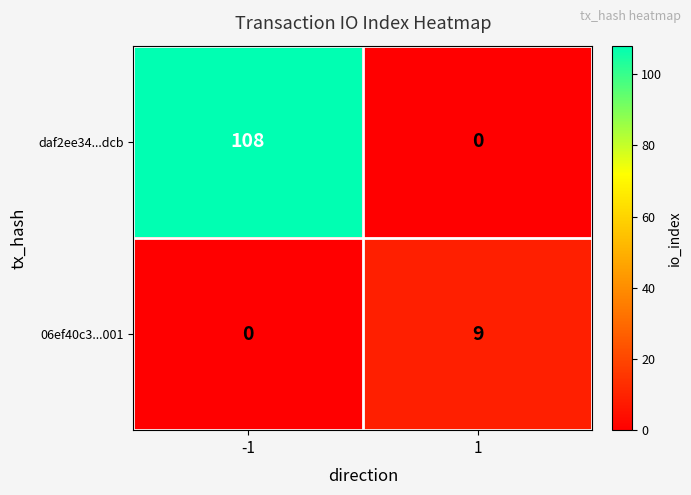

Which series changed the most between -1 and 1?

daf2ee34...dcb